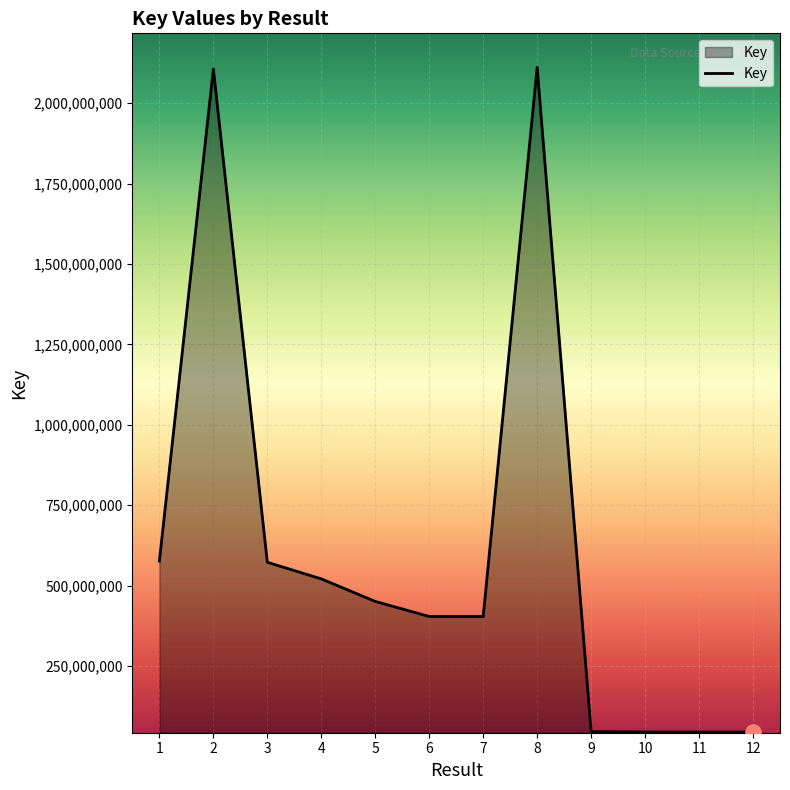

Approximately how many times larger is the value at 12 compared to 9?

1.0